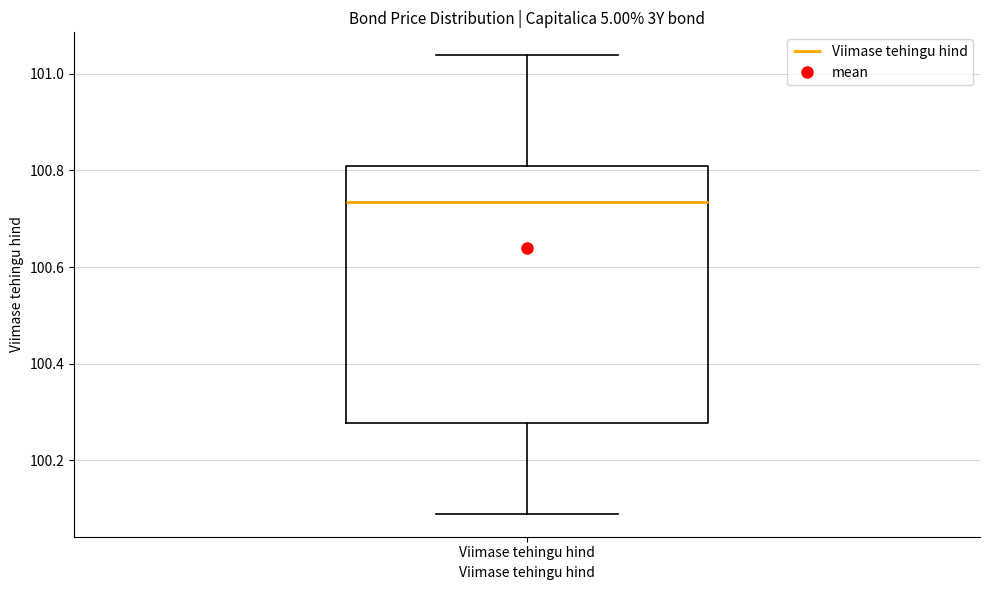

Where does the lower whisker of the box for Viimase tehingu hind end on the y-axis? The values are not printed on the chart, so give them approximately, as read against the axis.

100.08